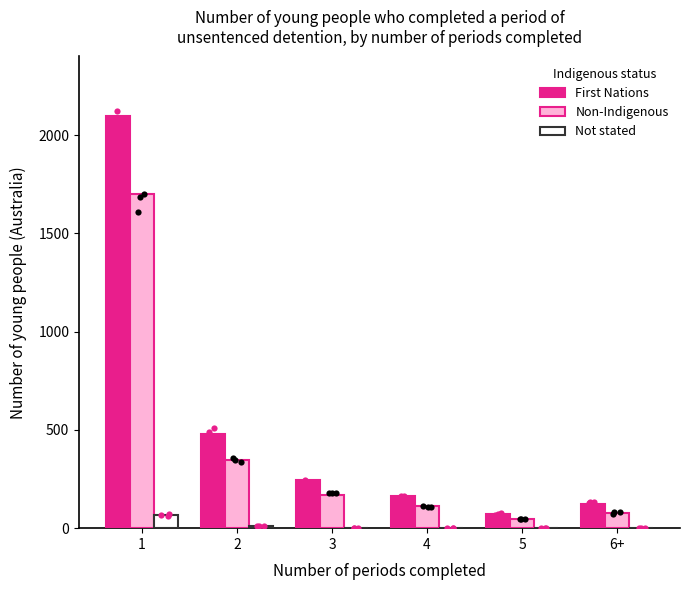

At which category is the sum across all series the highest?

1